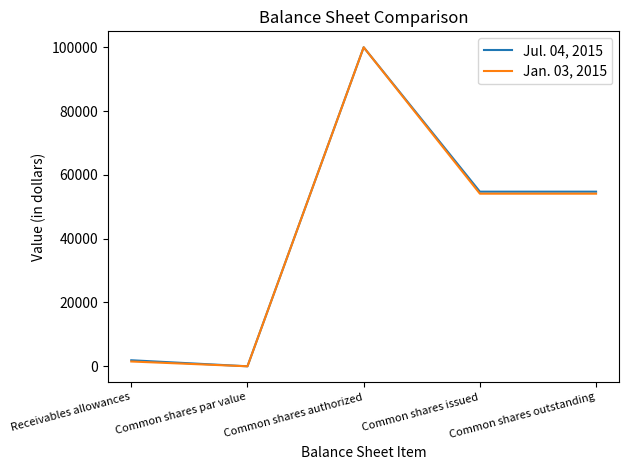

At Common shares issued, list the series in order from largest to smallest.

Jul. 04, 2015, Jan. 03, 2015